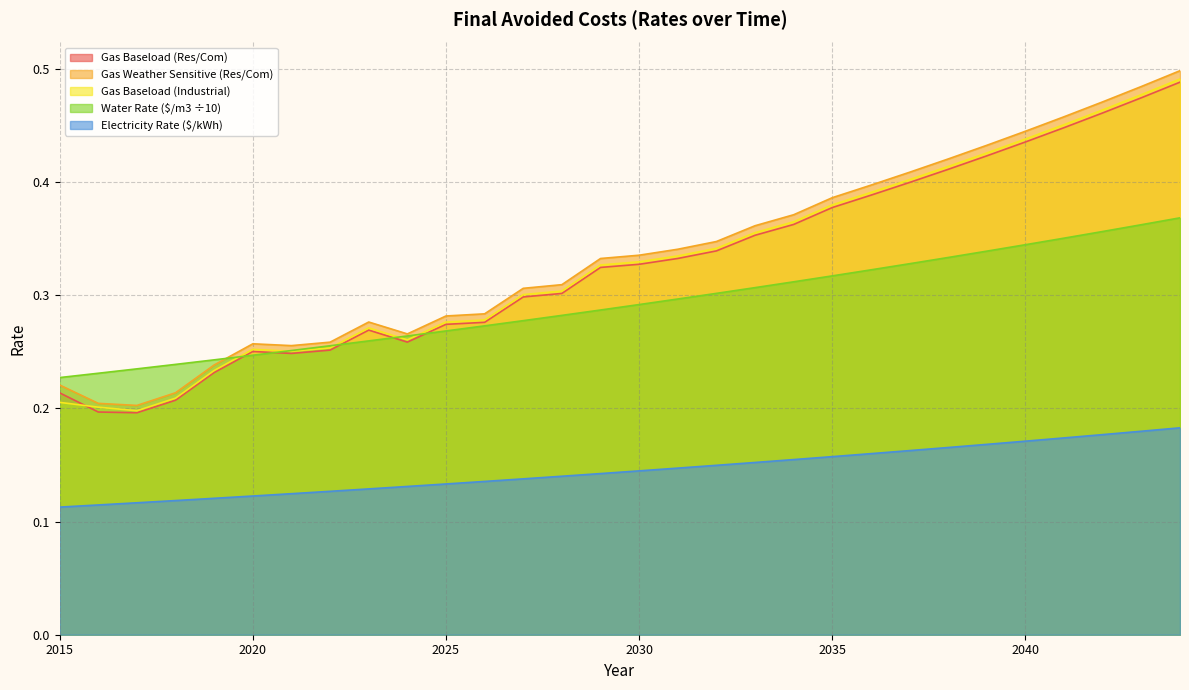

What is the approximate value of Gas Weather Sensitive Rate (Res/Com) at 2043?

0.5